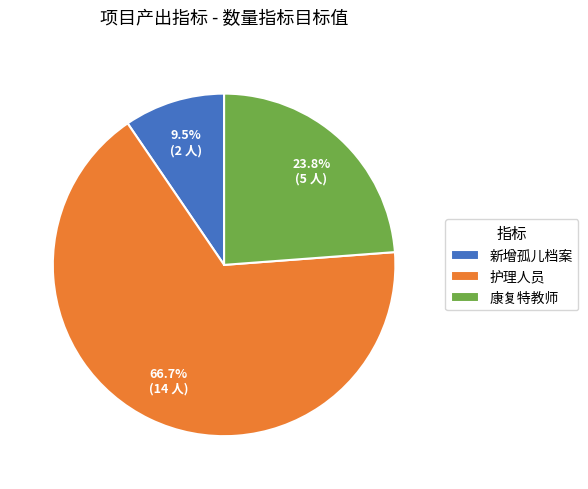

Which slice represents more than half of the pie?

护理人员